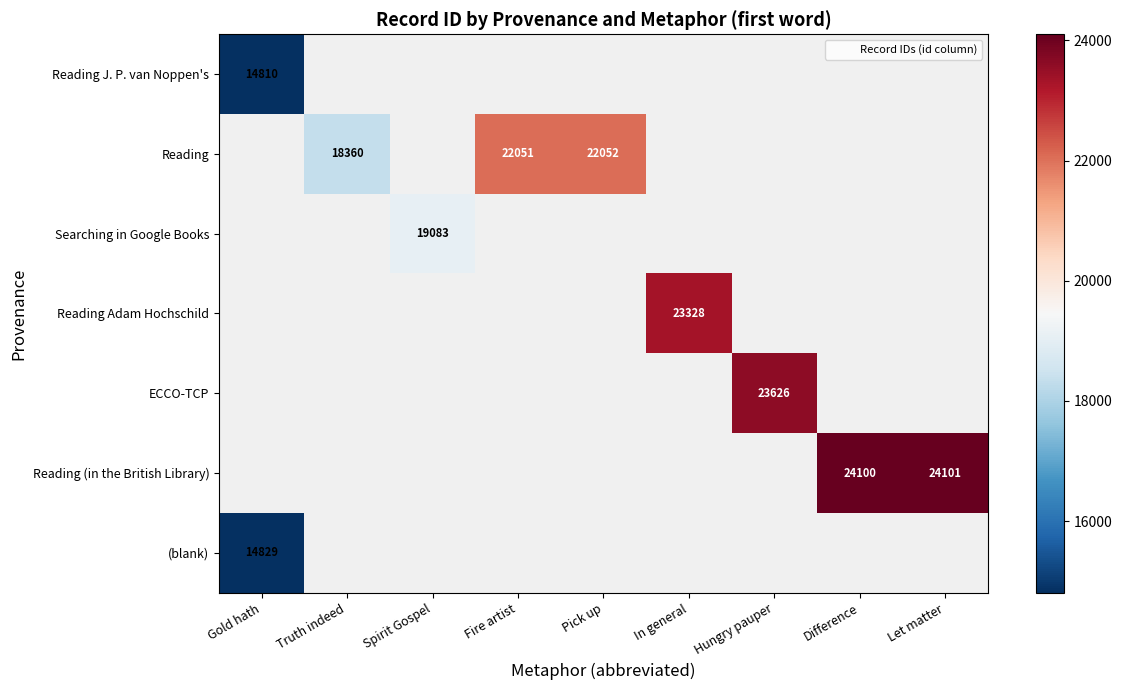

Where is Reading J. P. van Noppen's nearest to the value 14810?

Gold hath